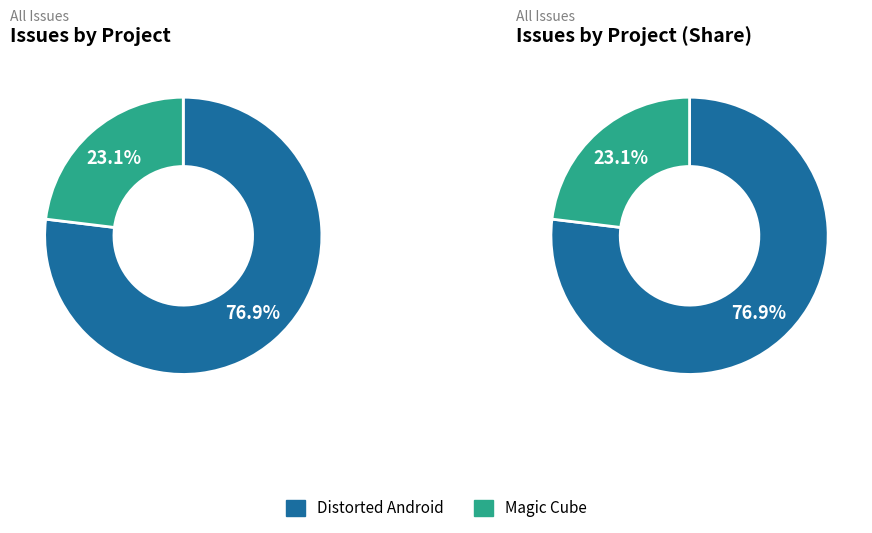

To the nearest percent, what is the average slice percentage?

50%